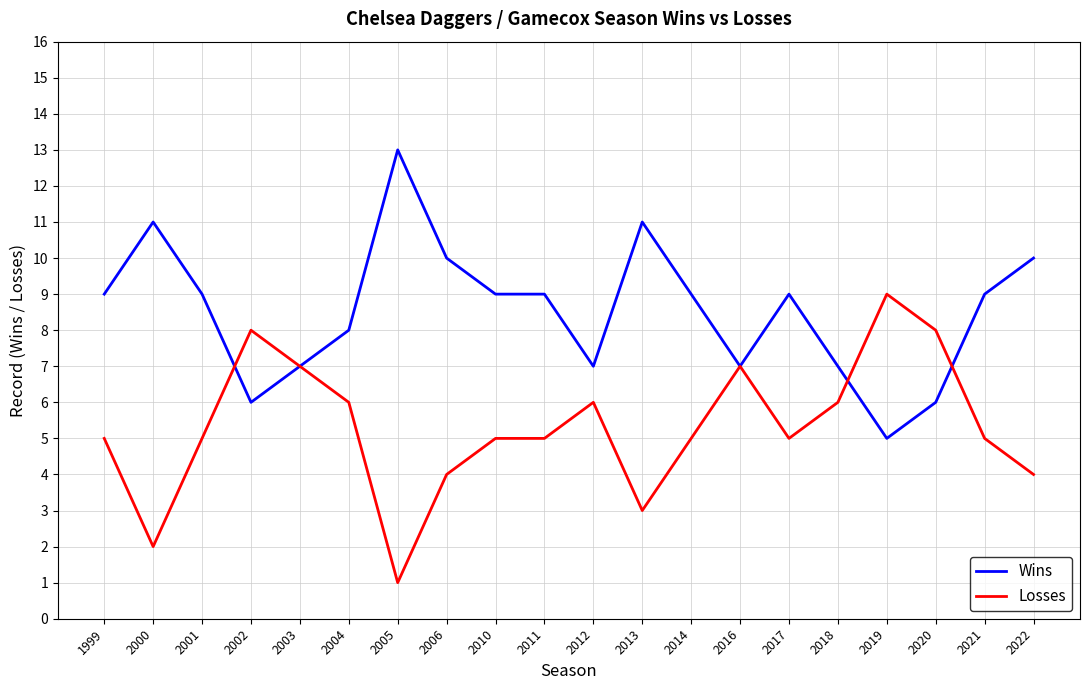

At which label does Wins reach its minimum?

2019